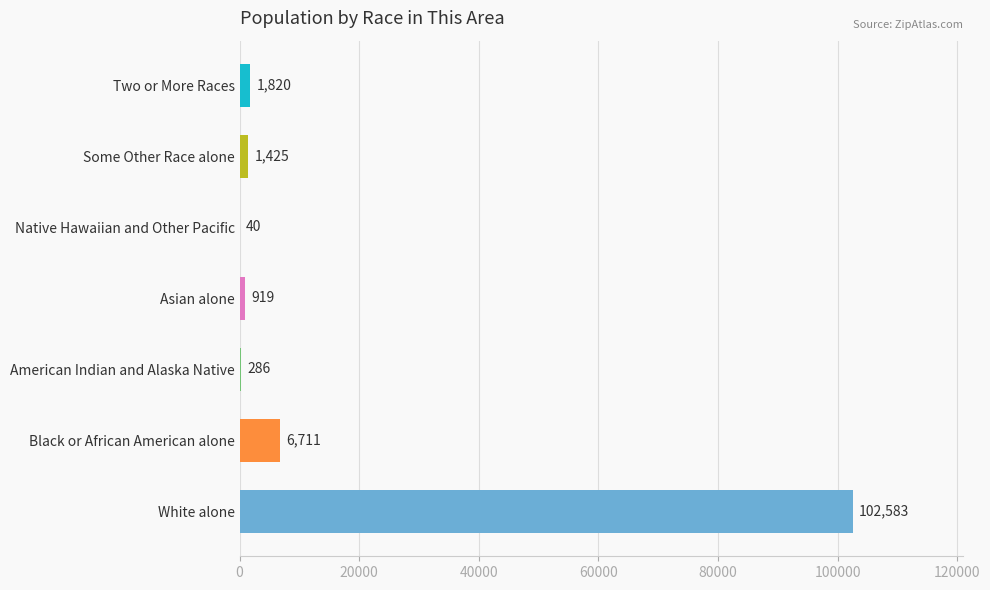

Is it true that the value at White alone is 37352?

False